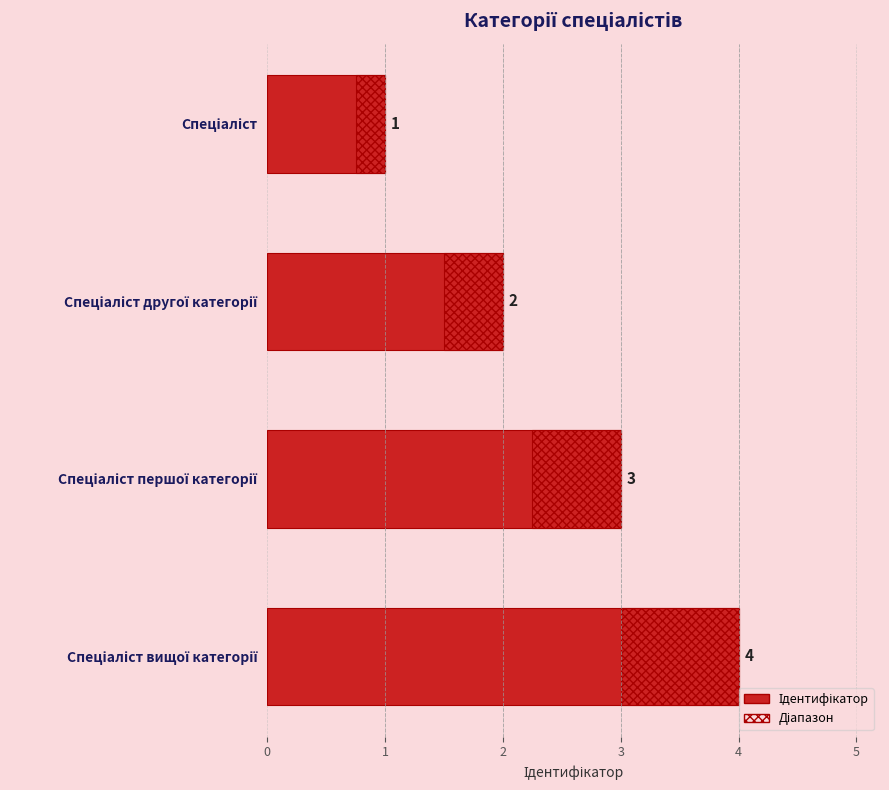

Reading left to right, what are all the values shown in this chart?

1	2	3	4